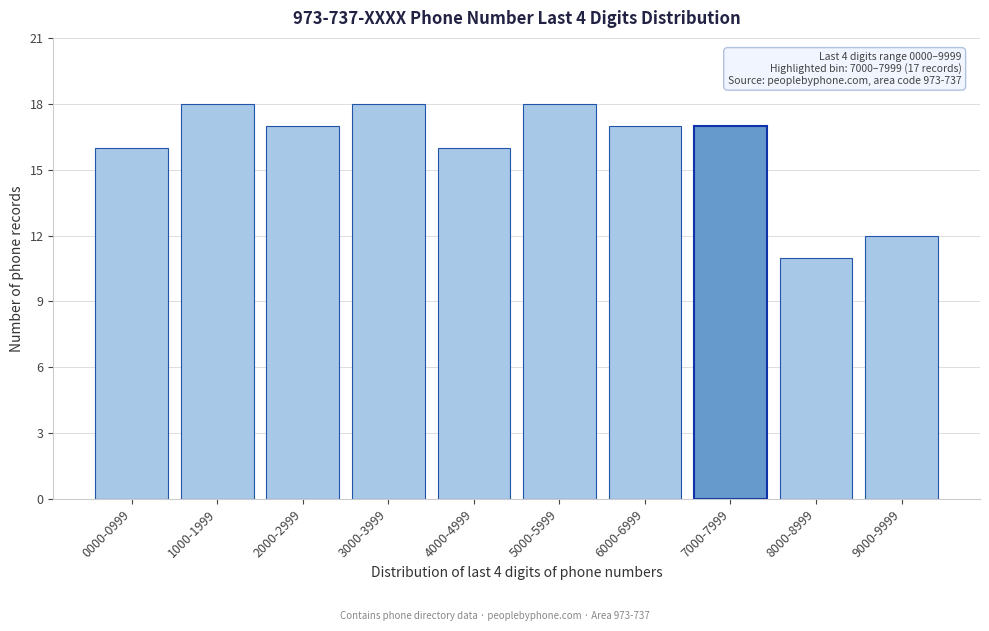

Reading left to right, list all the values displayed in this chart.

16	18	17	18	16	18	17	17	11	12